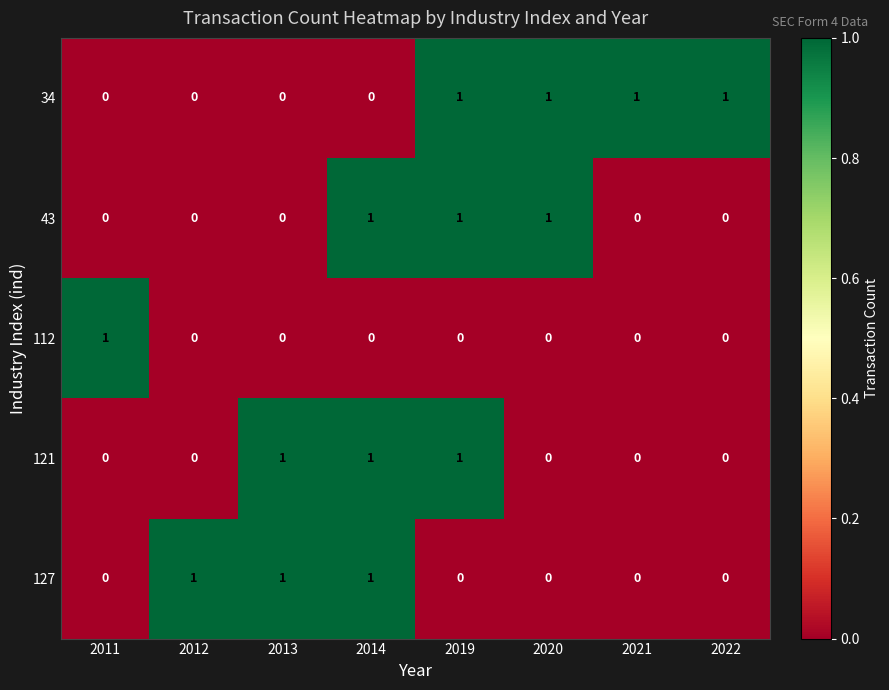

At how many categories does at least one series exceed 0?

8